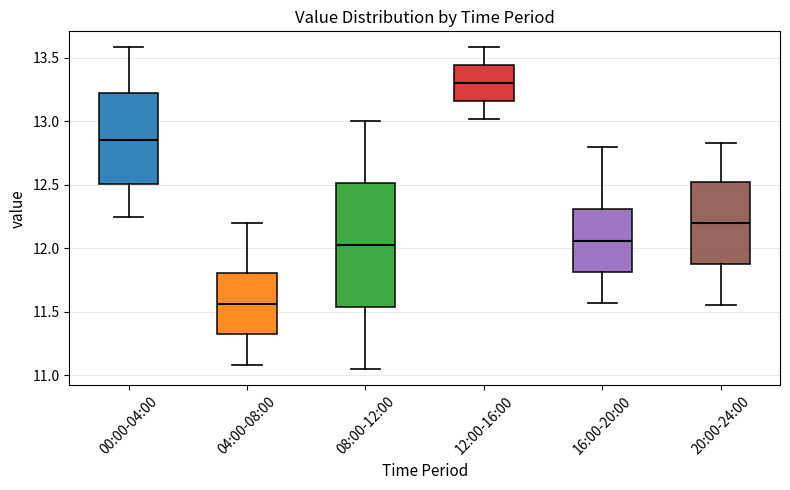

Comparing the boxes themselves (not the whiskers), which one is the tallest?

08:00-12:00